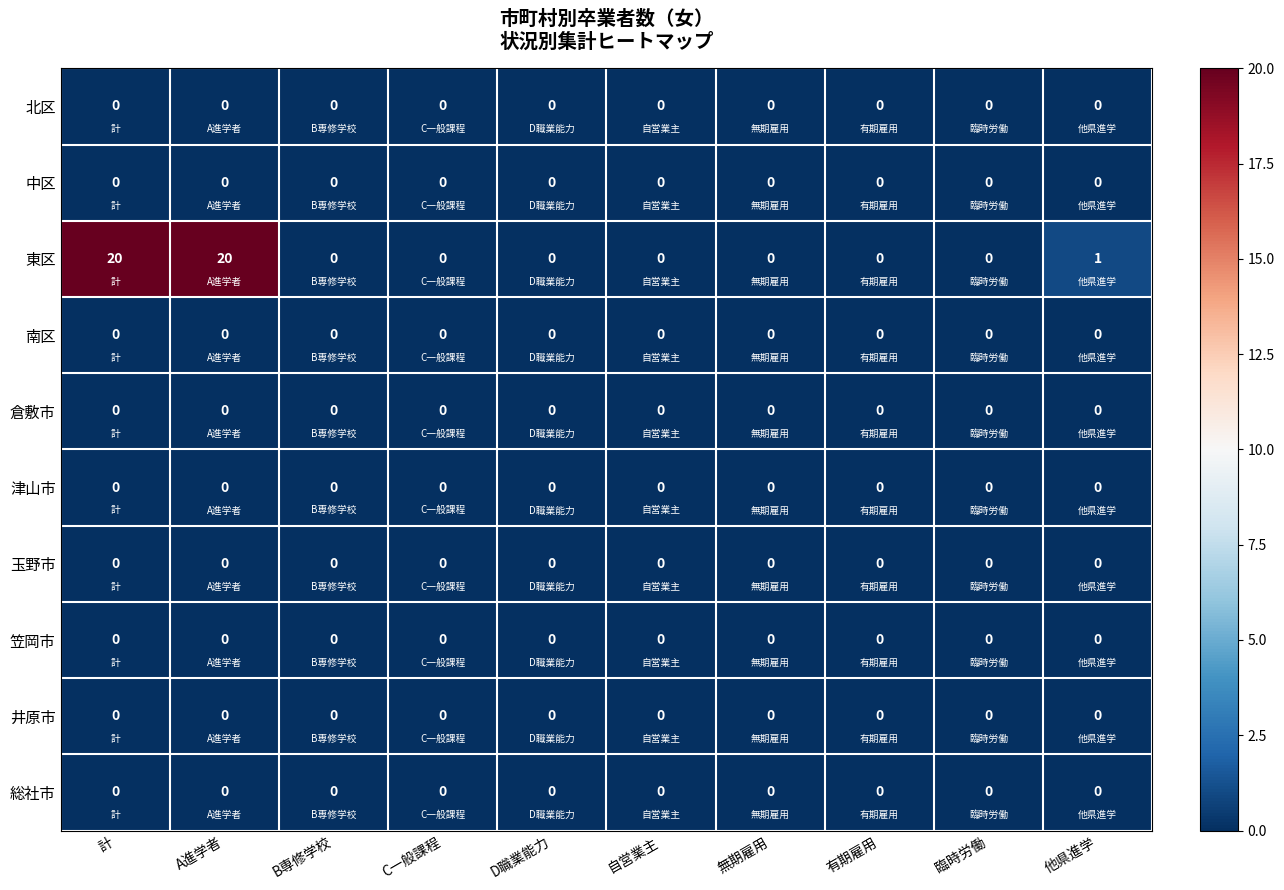

Which series has the largest range (max minus min)?

東区